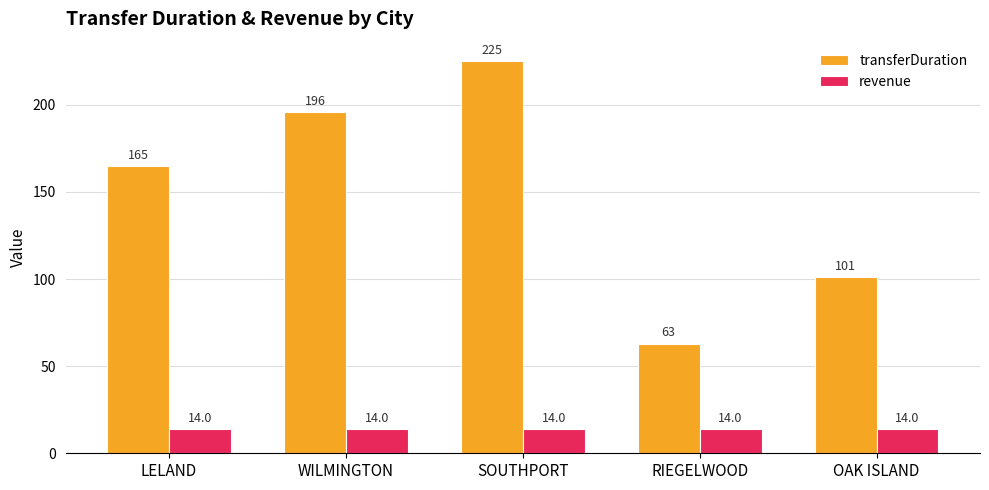

Rank the series by their maximum value, from lowest to highest.

revenue, transferDuration